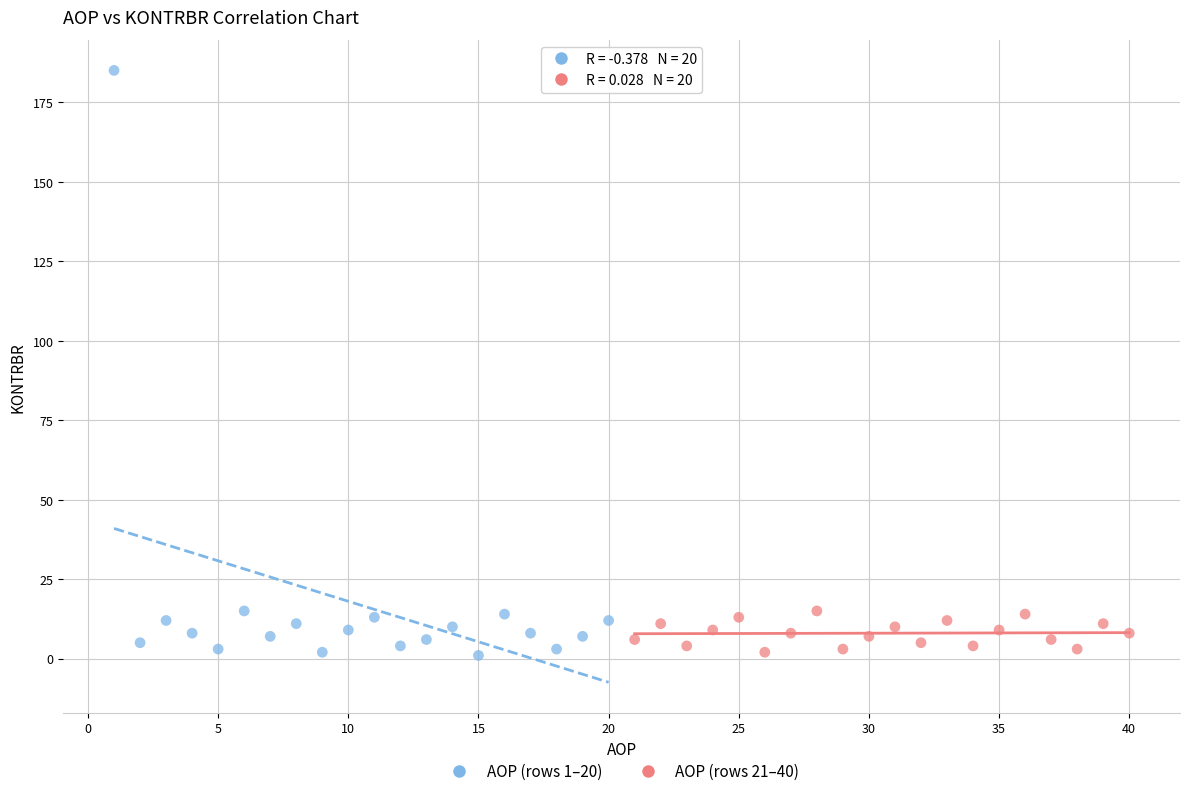

What are all the series names shown in the legend?

AOP (rows 1–20), AOP (rows 21–40)